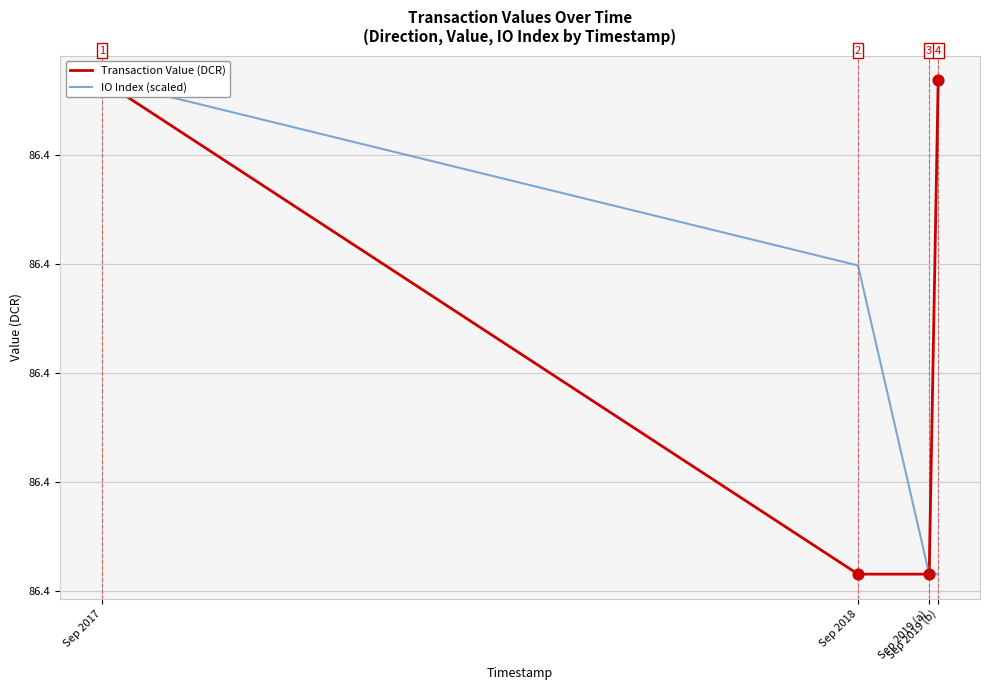

Which series has the widest spread of Y values?

Transaction Value (DCR)